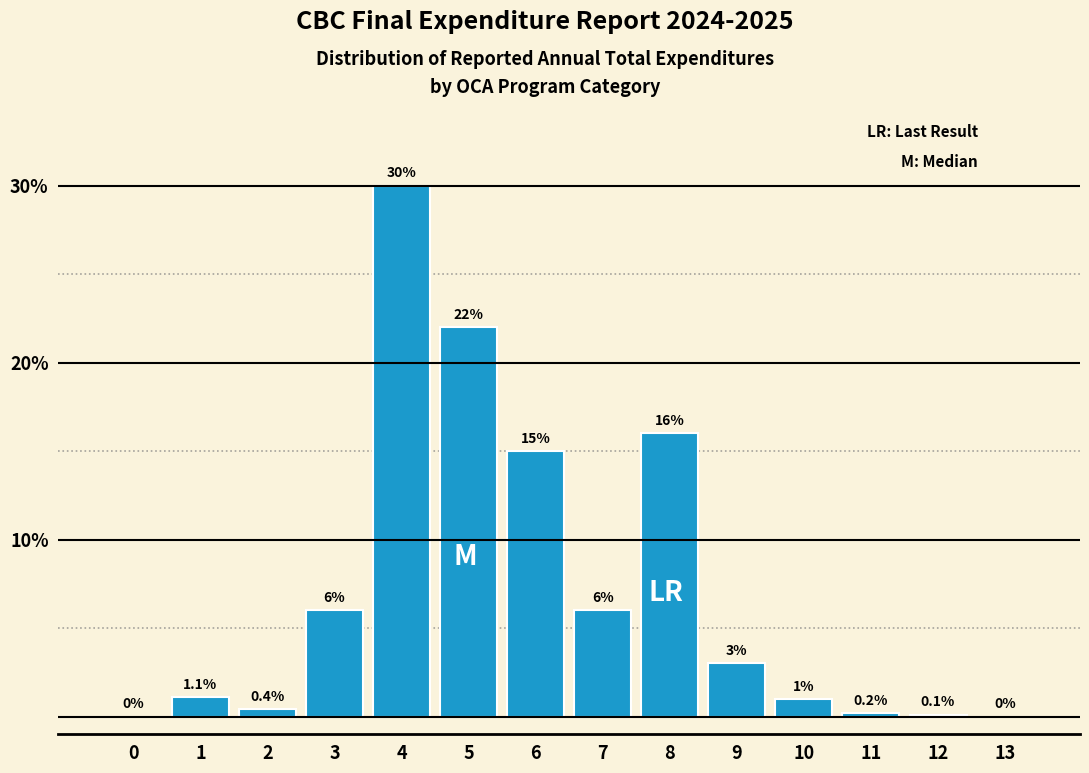

Reading left to right, transcribe all the data shown in this chart.

0=0.0	1=1.1	2=0.4	3=6.0	4=30.0	5=22.0	6=15.0	7=6.0	8=16.0	9=3.0	10=1.0	11=0.2	12=0.1	13=0.0